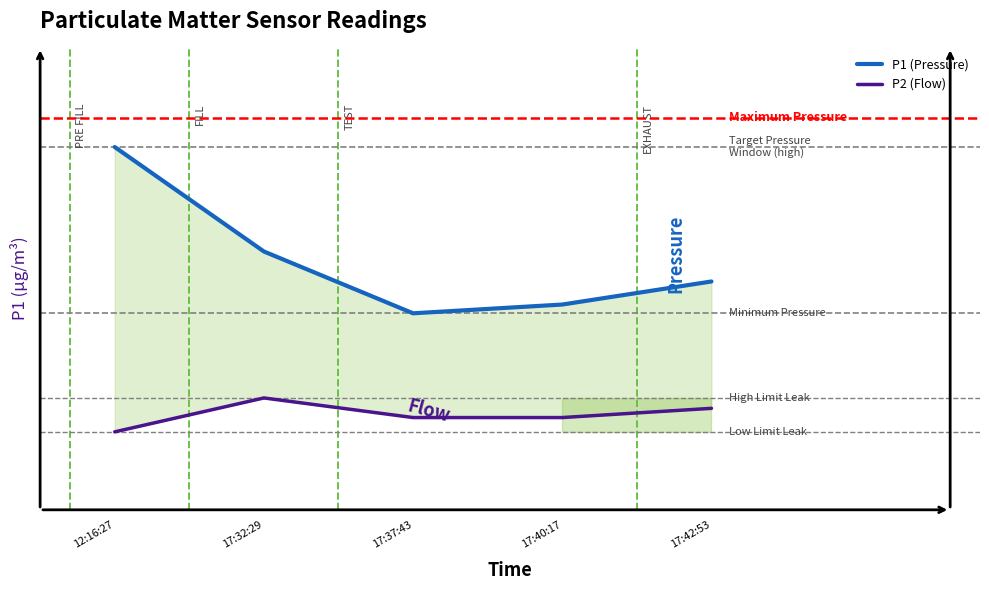

Reading left to right, extract all data points from this chart.

P1 (Pressure): 15.7	11.2	8.5	8.9	9.9
P2 (Flow): 3.4	4.8	4.0	4.0	4.4